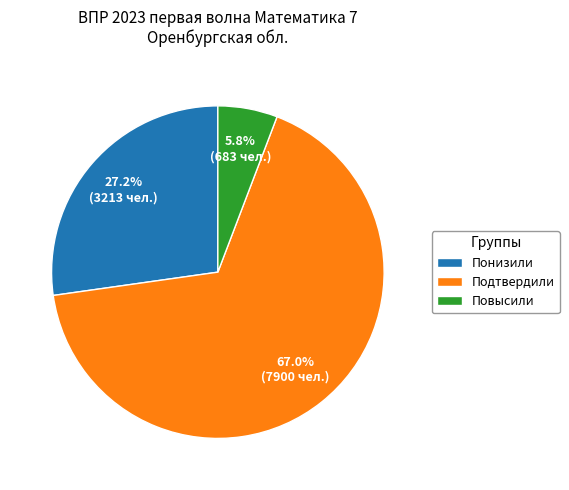

What is the smallest slice in the pie chart?

Повысили